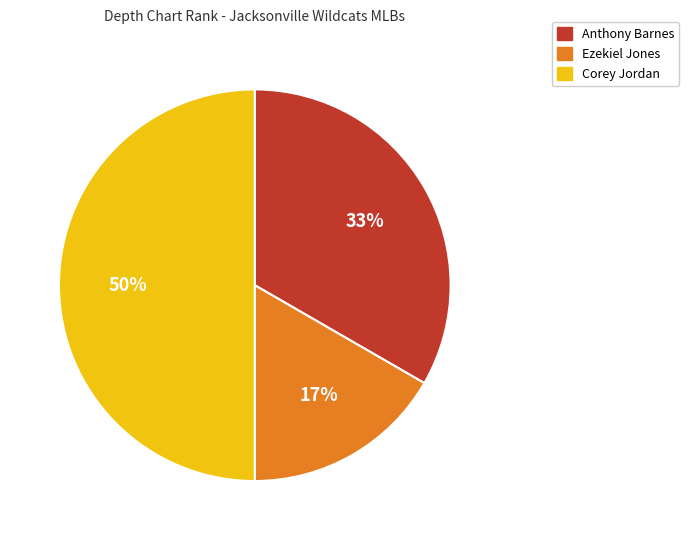

True or false: Anthony Barnes accounts for 33% of the total.

True